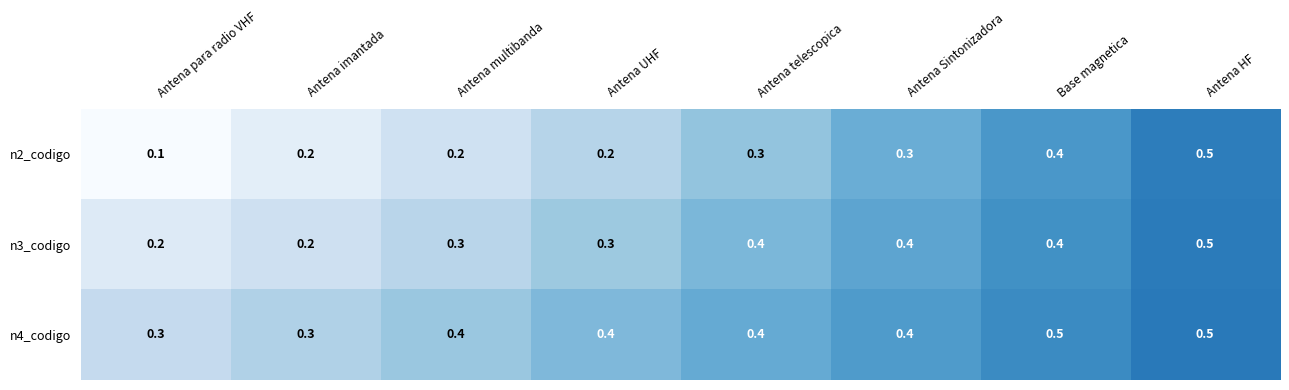

At which category is the sum across all series the highest?

Antena HF